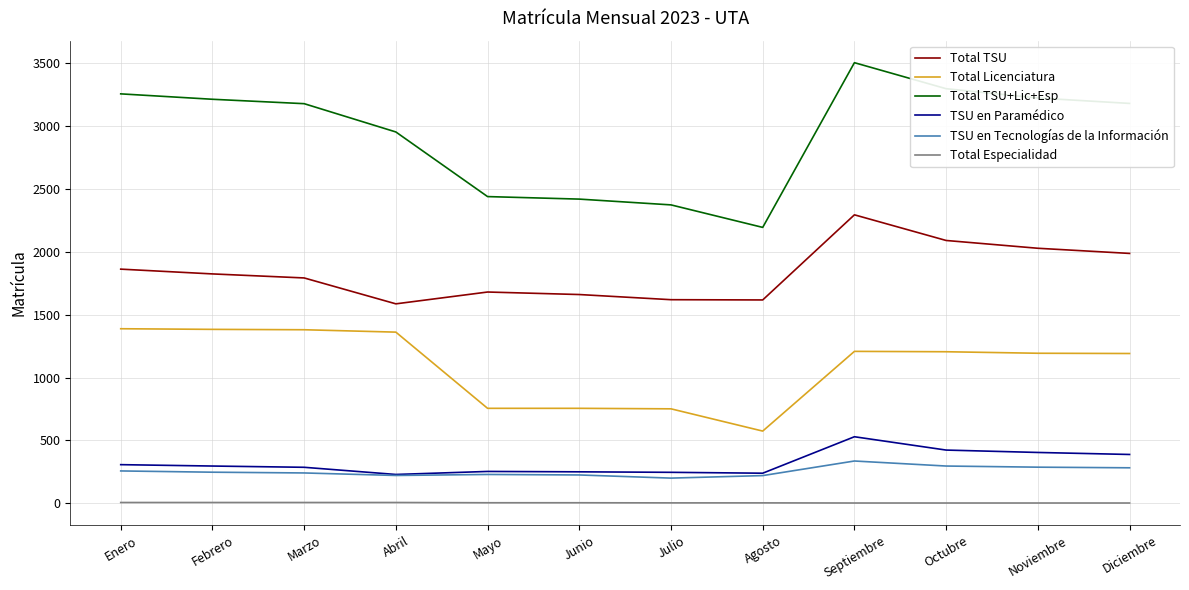

True or false: Total TSU and Total Licenciatura intersect in this chart.

False